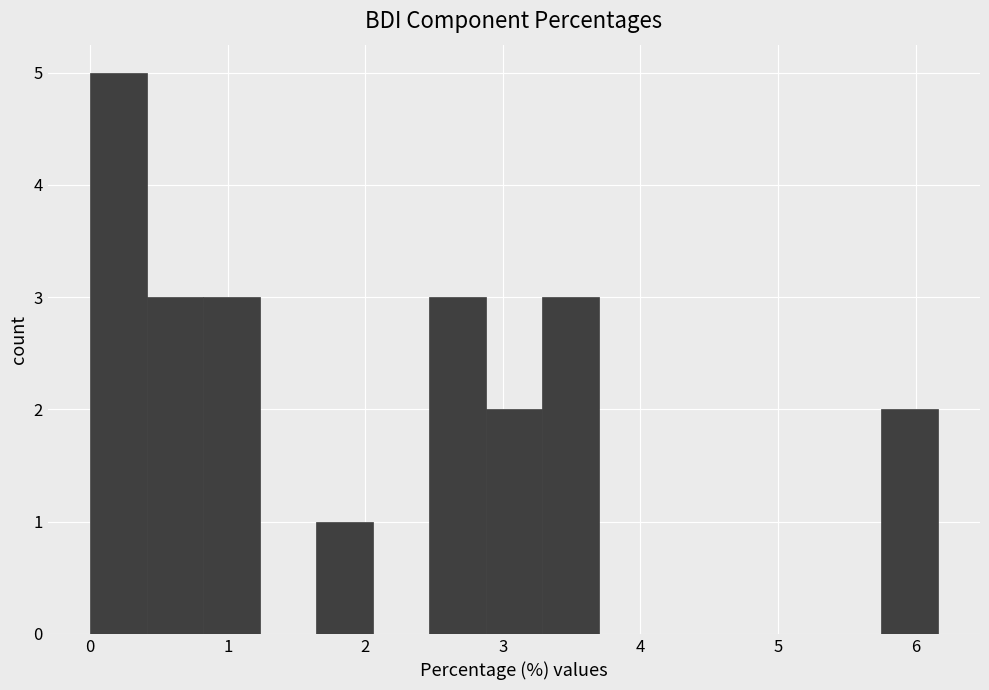

Over which range of the x-axis is the bar tallest?

0.0 to 0.4